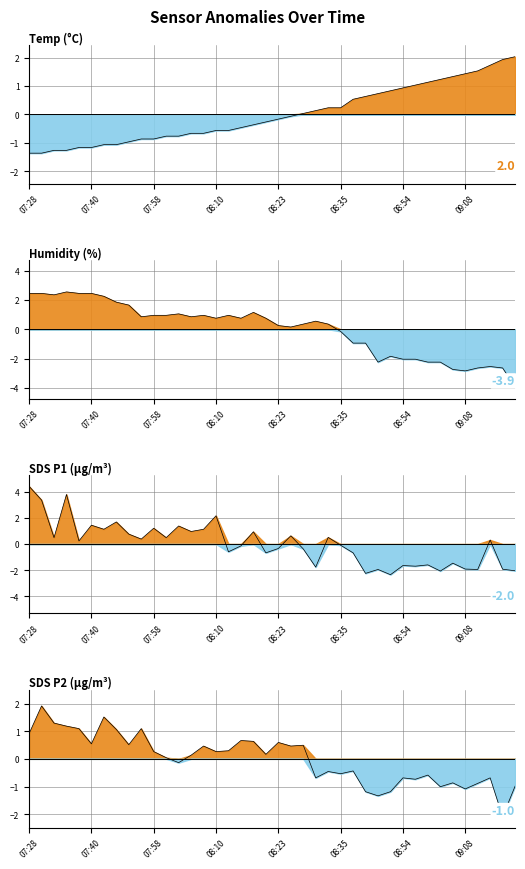

Is it true that Humidity equals 1.0 at 08:13?

True